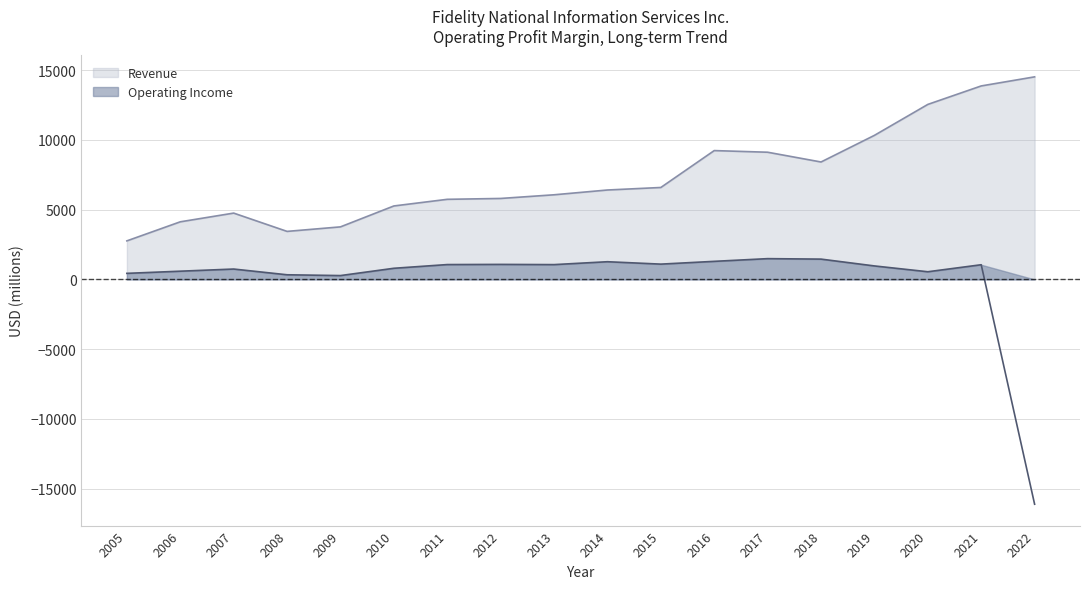

Which series has the largest range (max minus min)?

Operating Income